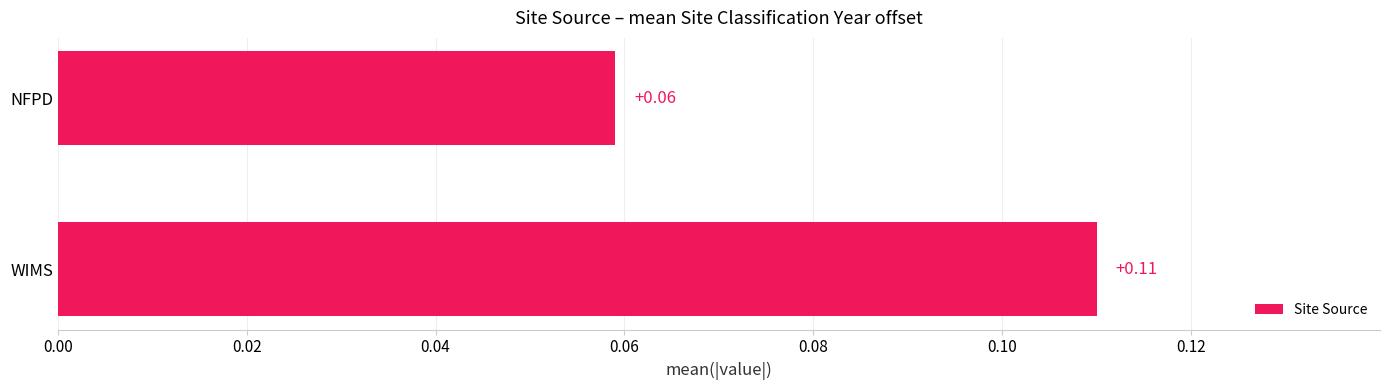

List the labels in order of value, smallest first.

NFPD, WIMS